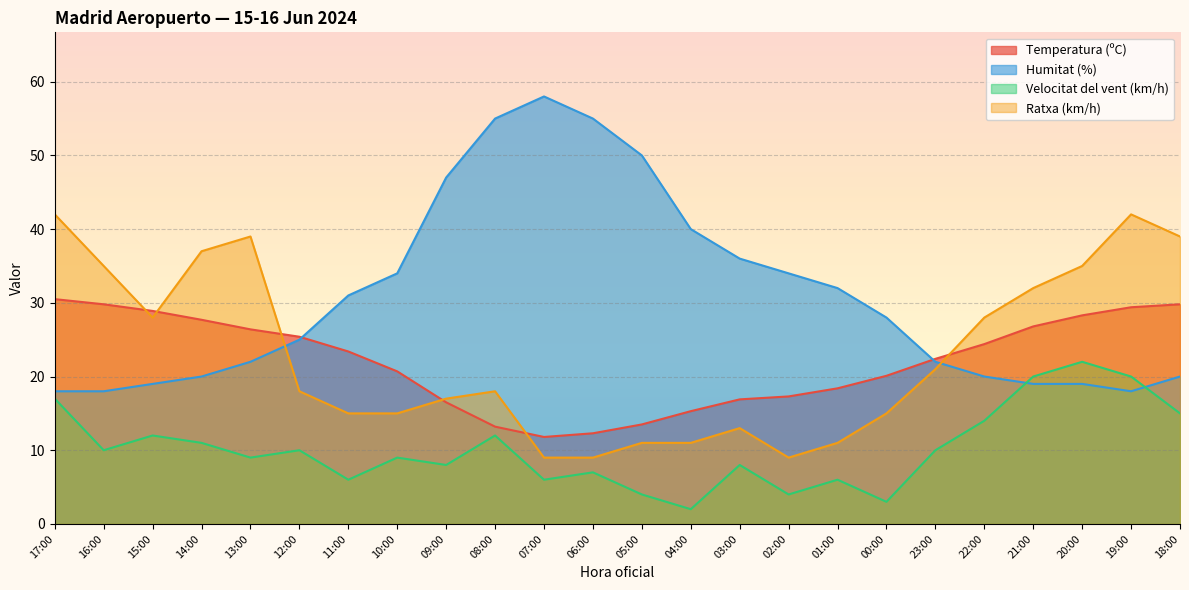

True or false: Ratxa (km/h) and Temperatura (ºC) cross at least once.

True